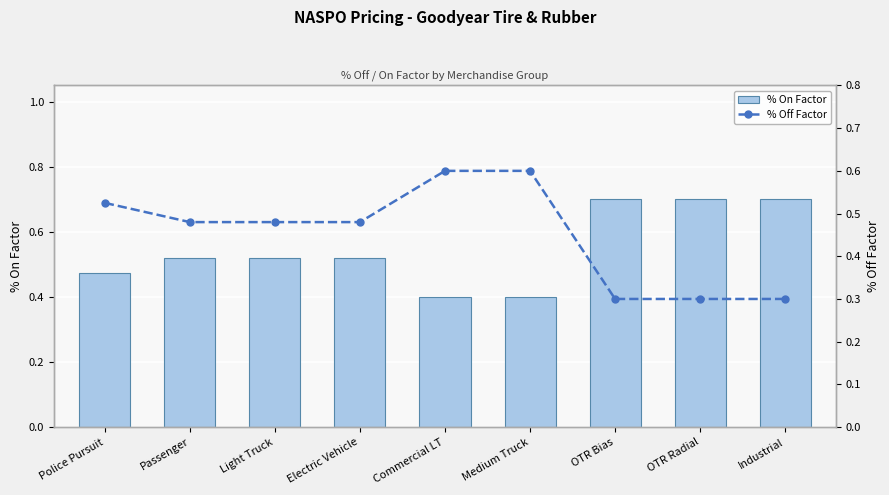

What is the total value across all series at OTR Bias?

1.0